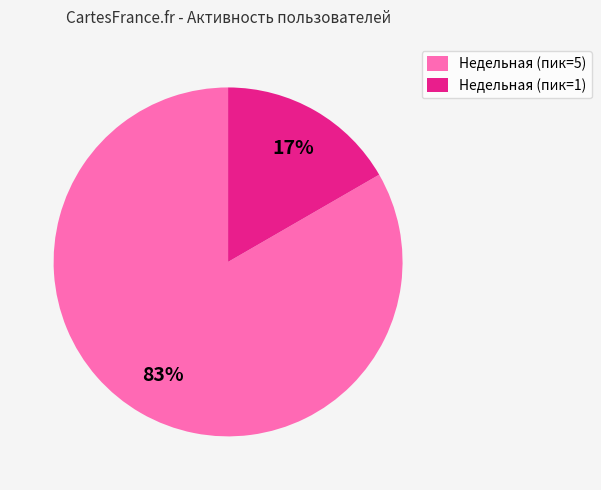

Which slice is the smallest?

Недельная (пик=1)